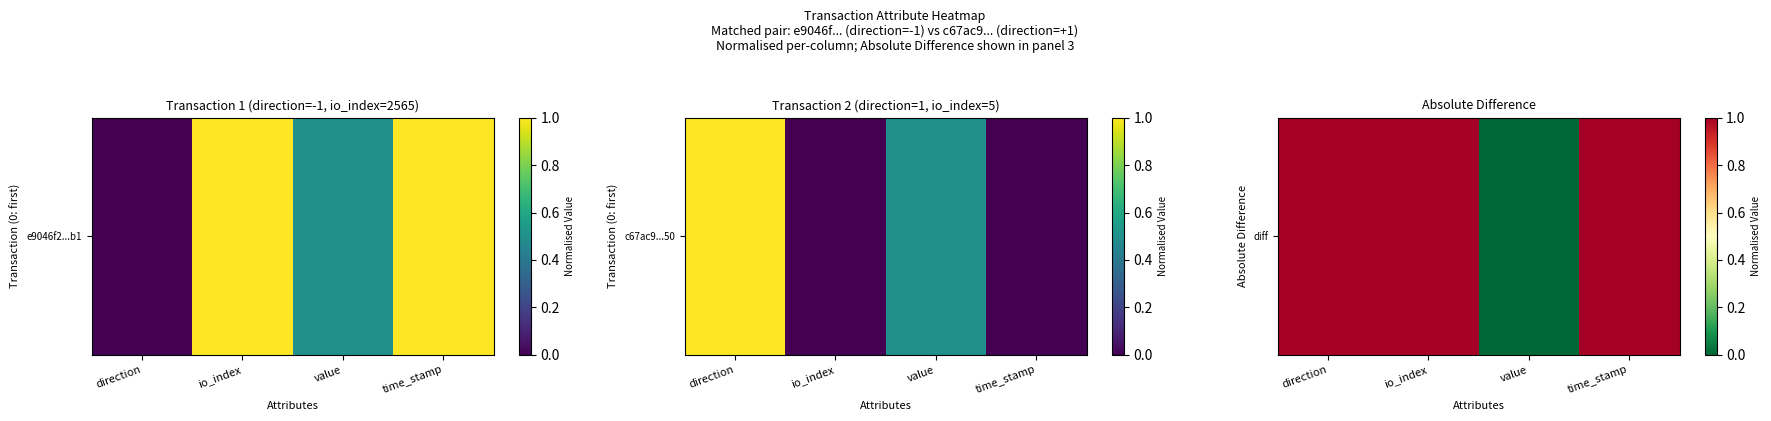

Count the number of data series in this chart.

1